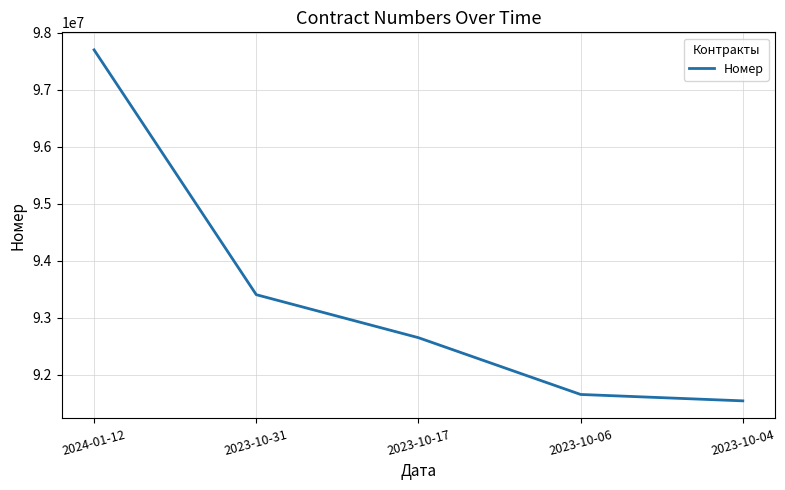

True or false: the data shows 92646663 at 2023-10-17.

True